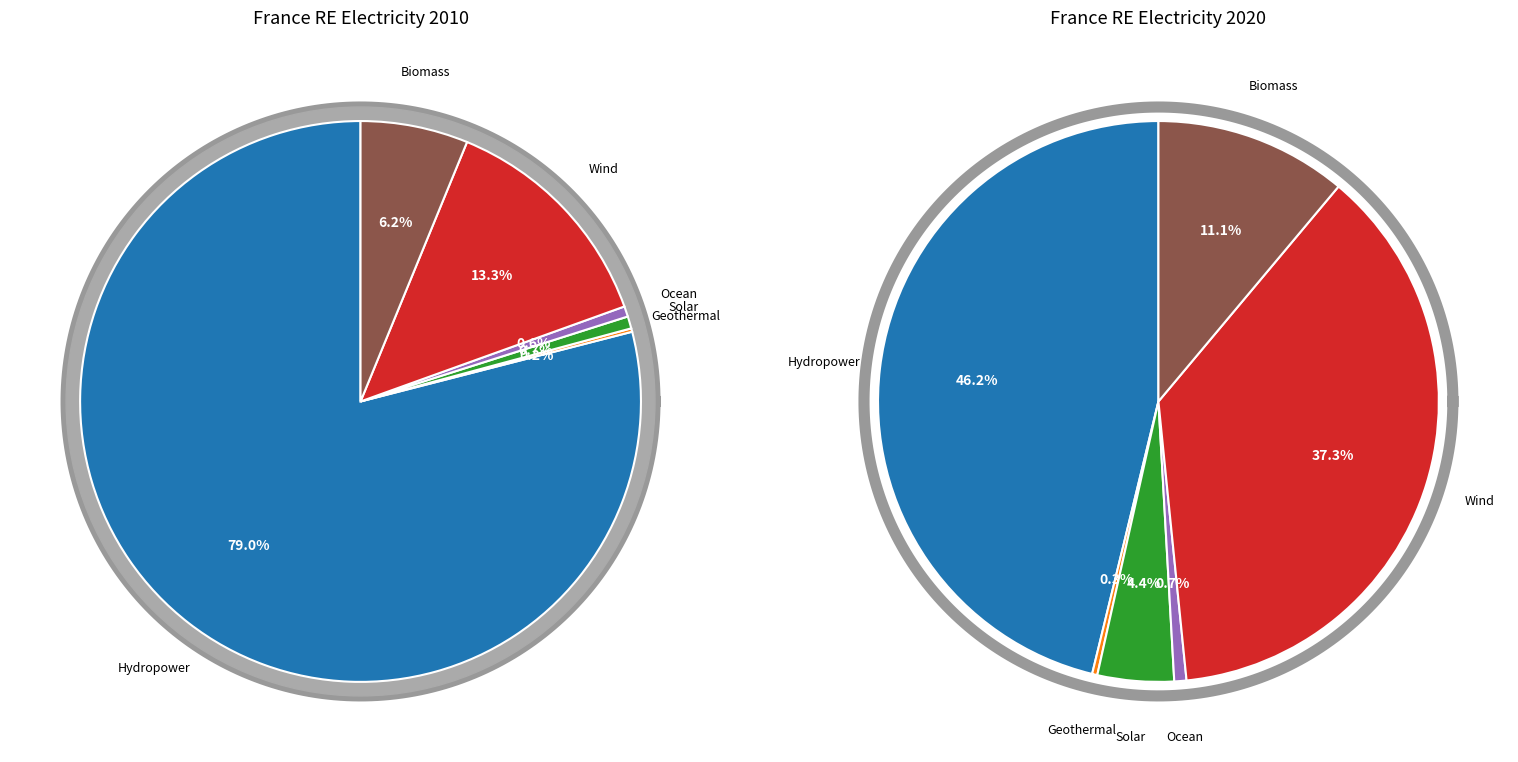

Combined, do Geothermal and Biomass account for over 50%?

No